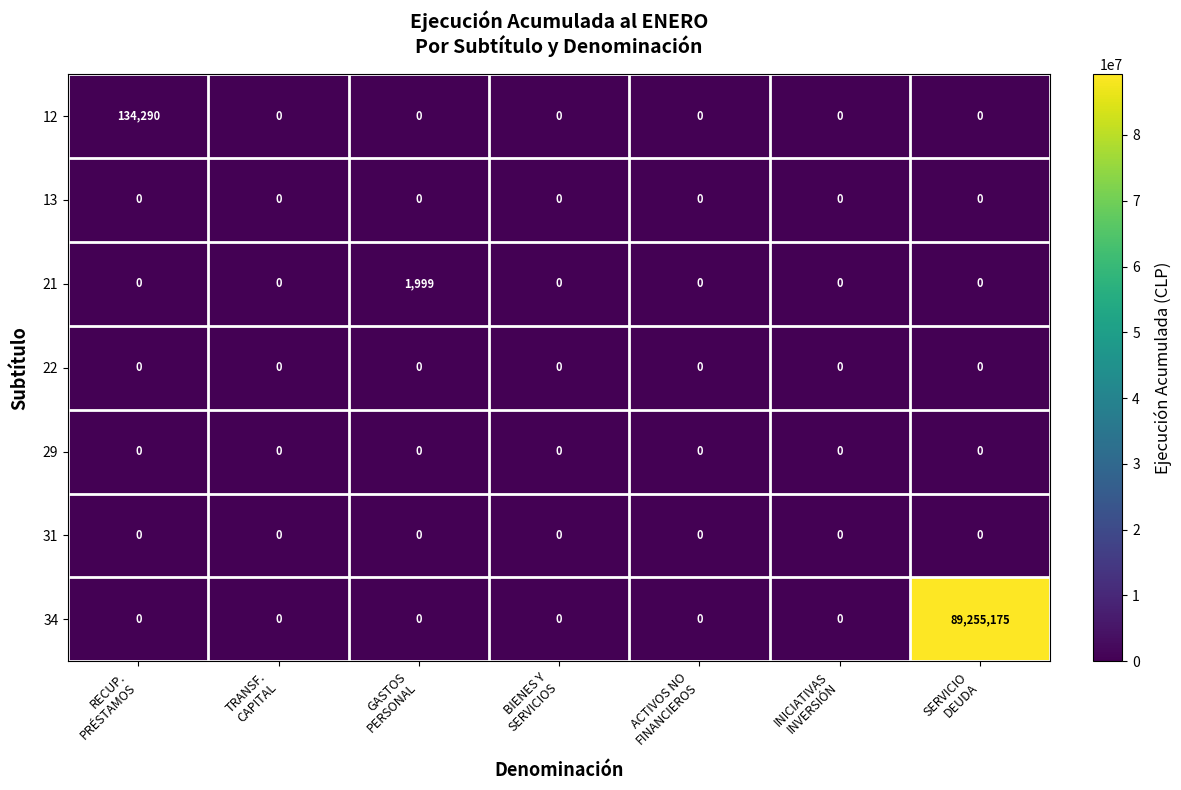

What is the maximum value for 12?

134290